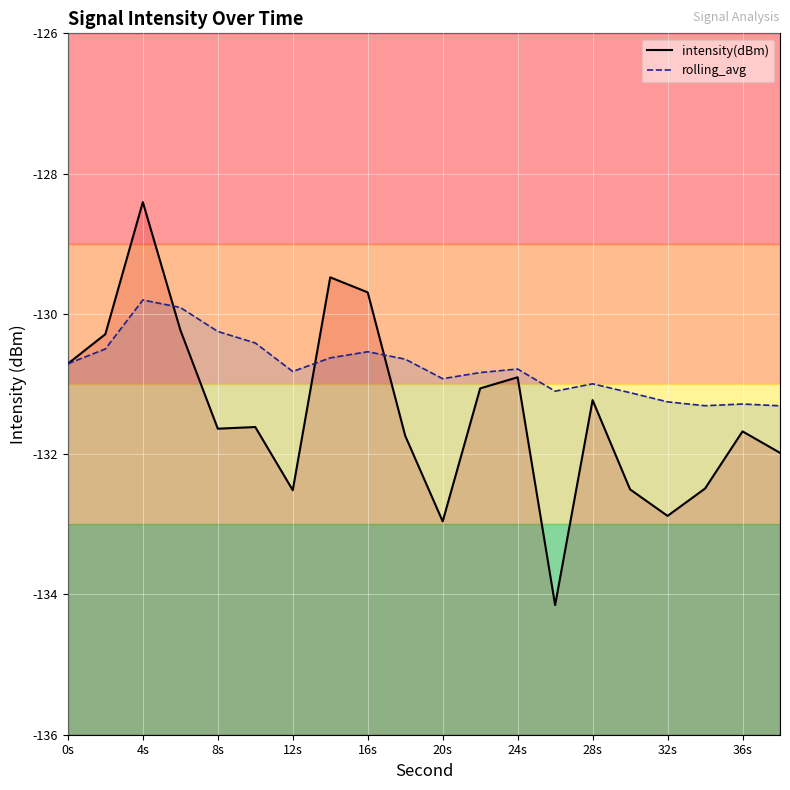

What are all the series names shown in the legend?

intensity(dBm), rolling_avg